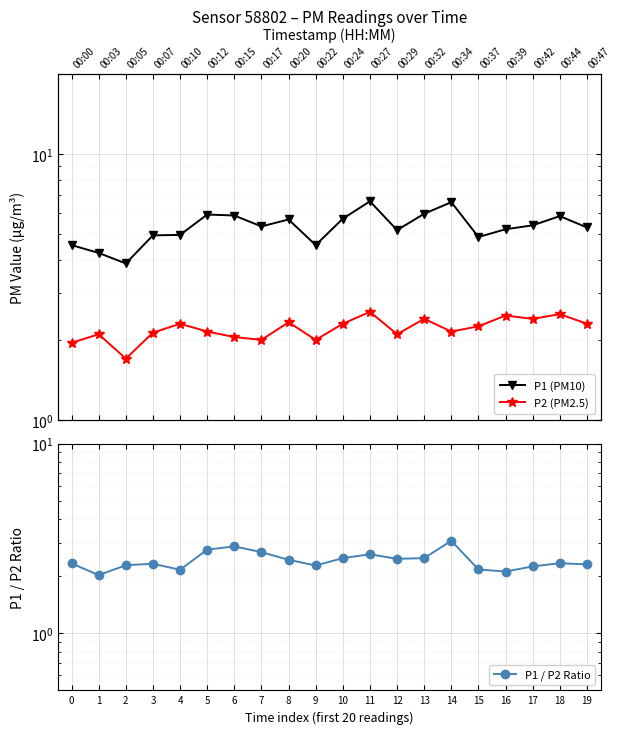

True or false: P1 (PM10) has more than 0 points higher than both neighbors.

True